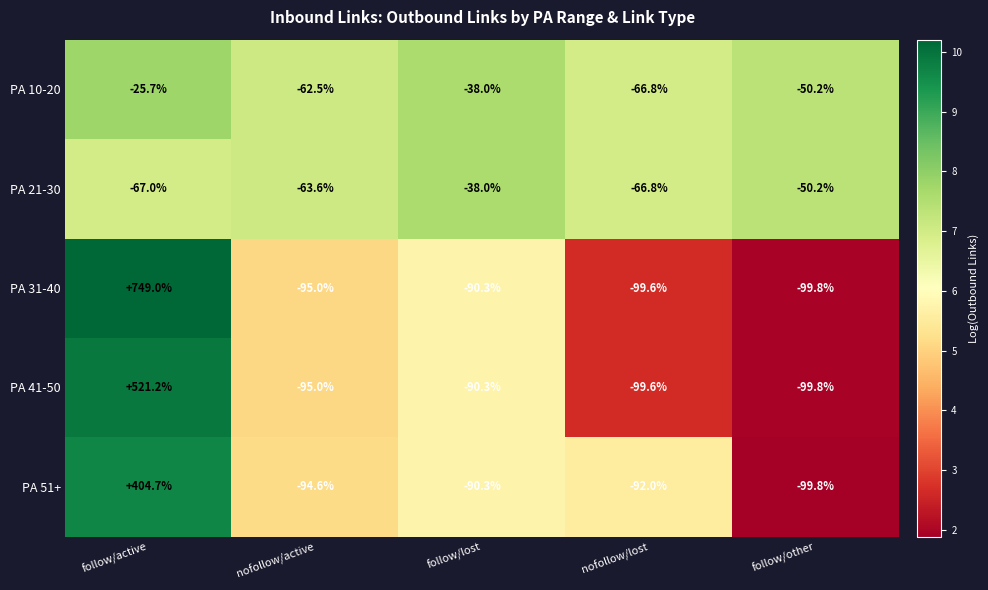

What is the difference between the PA 21-30 values at follow/active and nofollow/active?

3.4